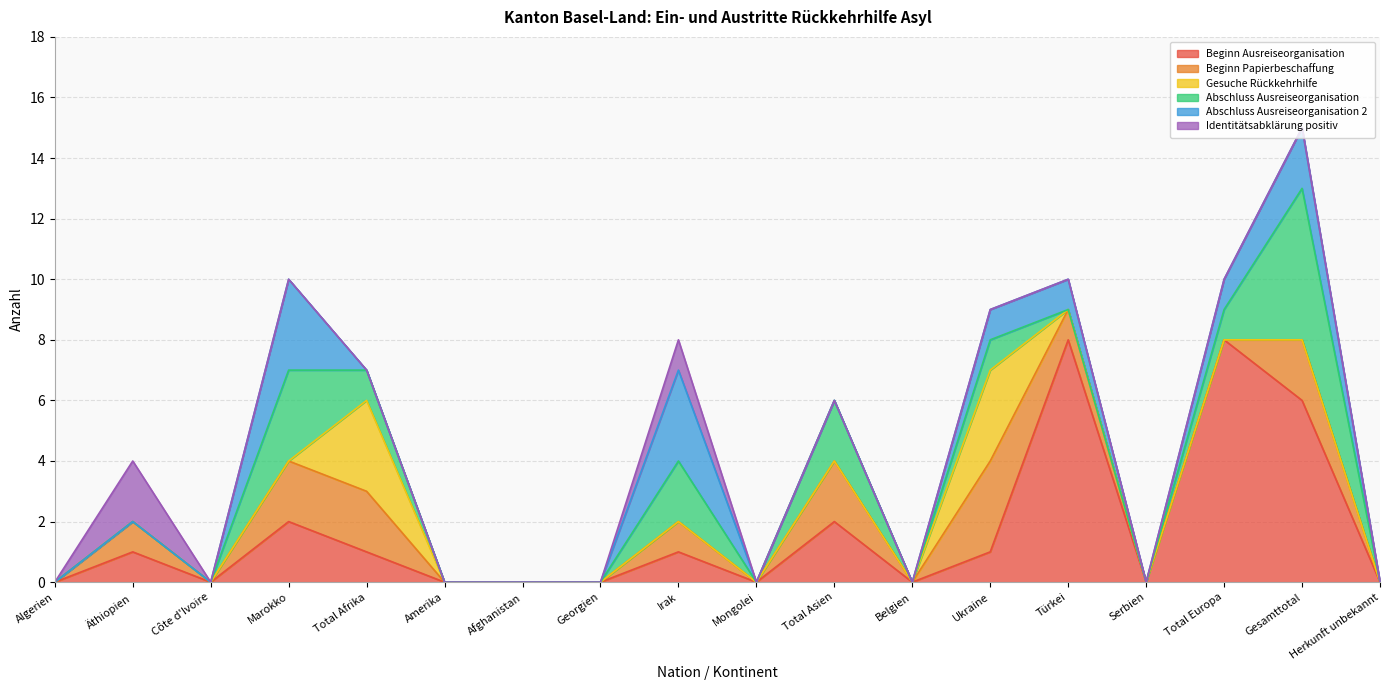

True or false: Beginn Papierbeschaffung and Beginn Ausreiseorganisation intersect in this chart.

True